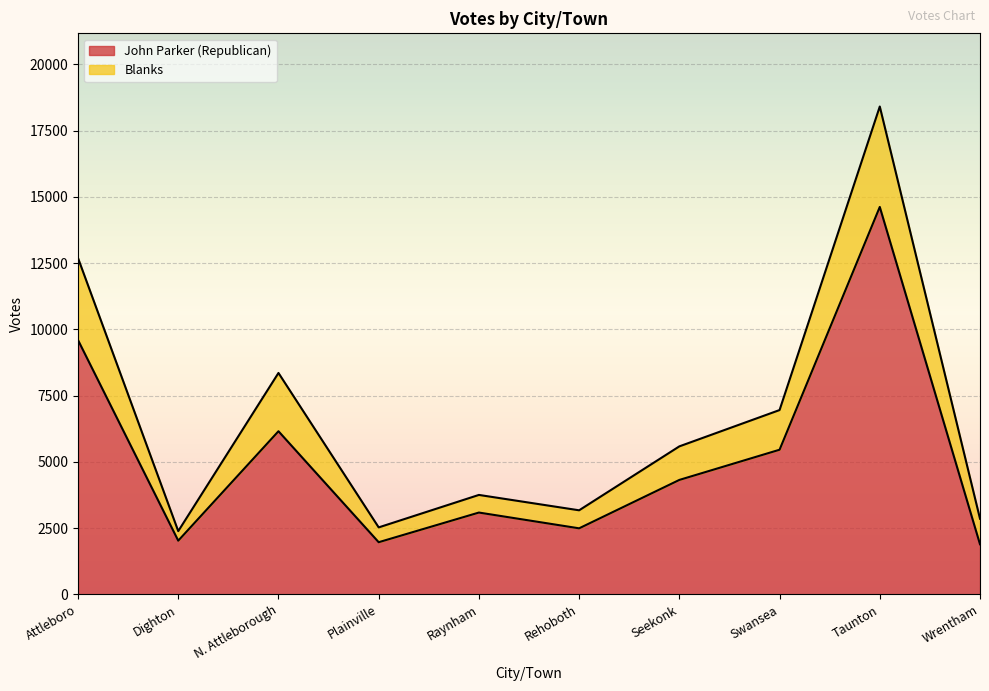

What position from the left is Dighton?

2